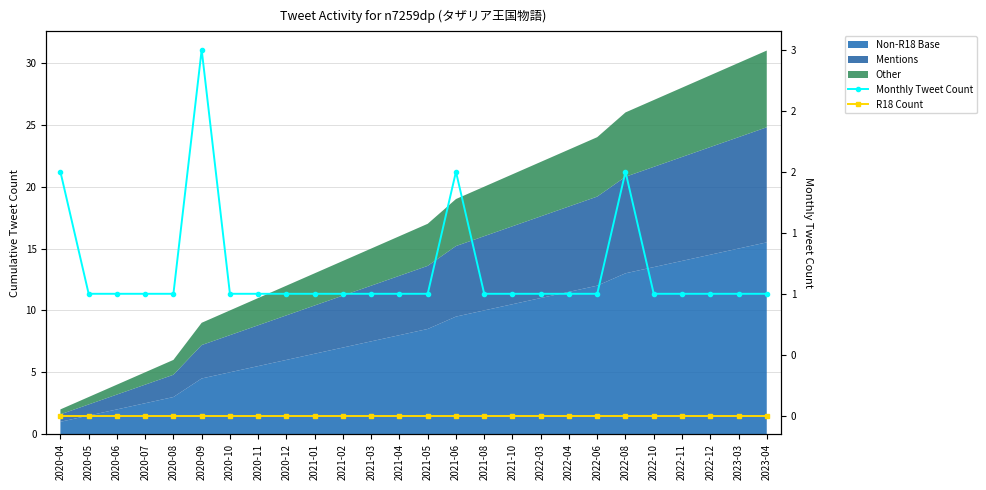

What is the sum of all Monthly Tweet Count values?

31